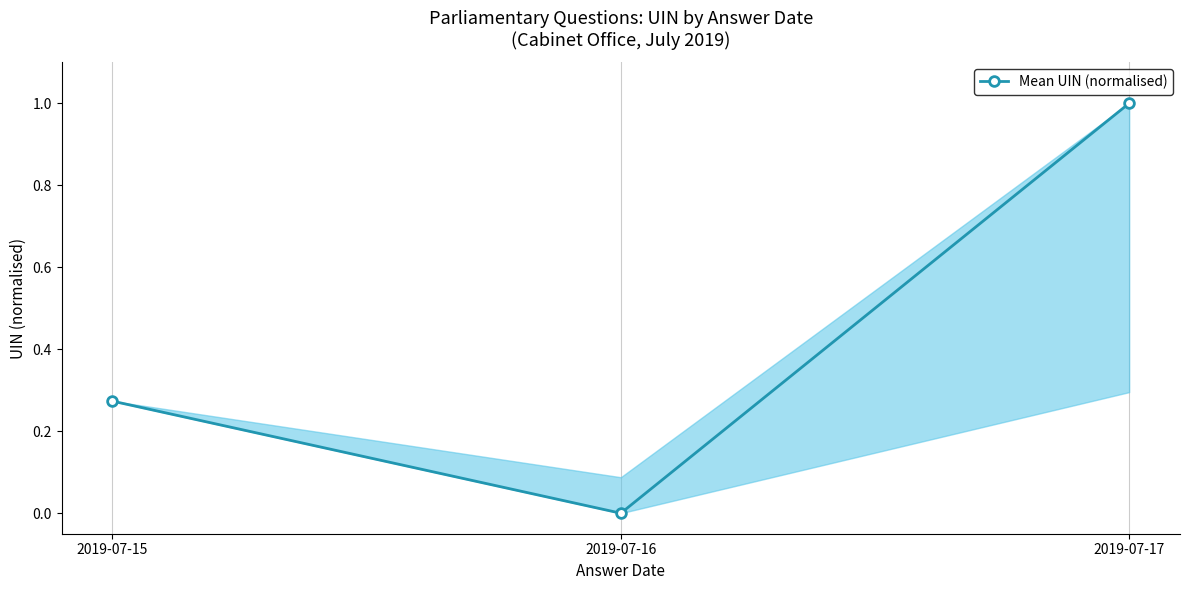

What is the change in value from 2019-07-15 to 2019-07-17?

+0.7